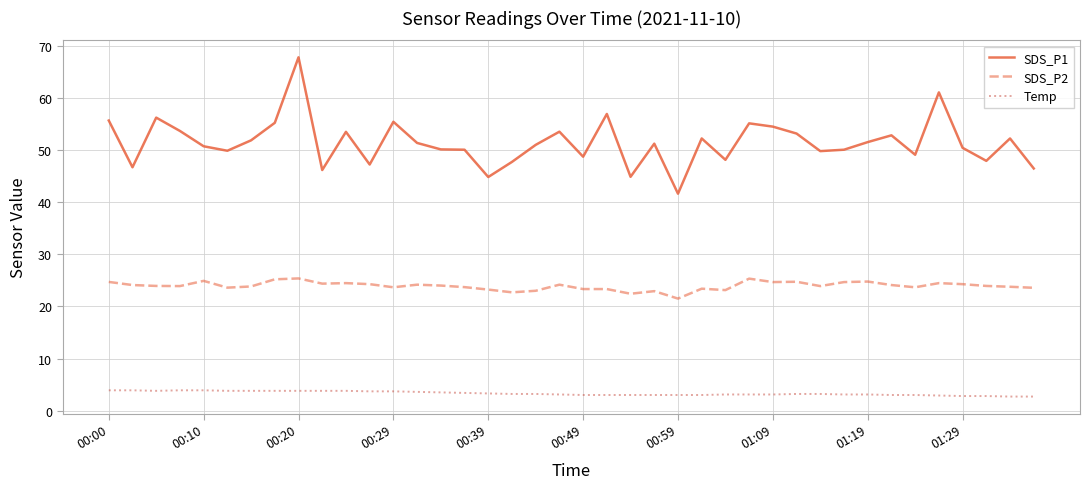

True or false: SDS_P1 has more than 0 points higher than both neighbors.

True